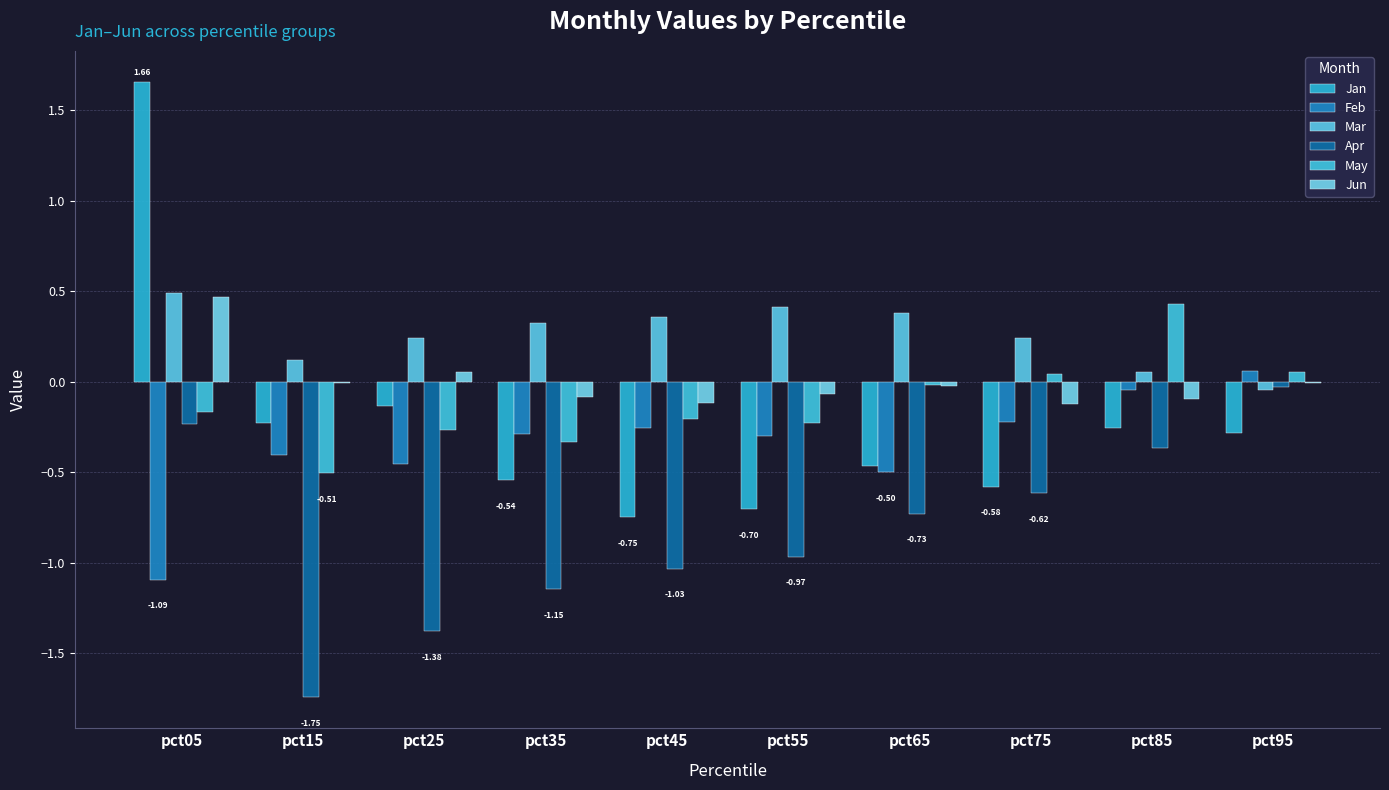

What is the difference between the maximum and second lowest values in the Feb series?

0.6